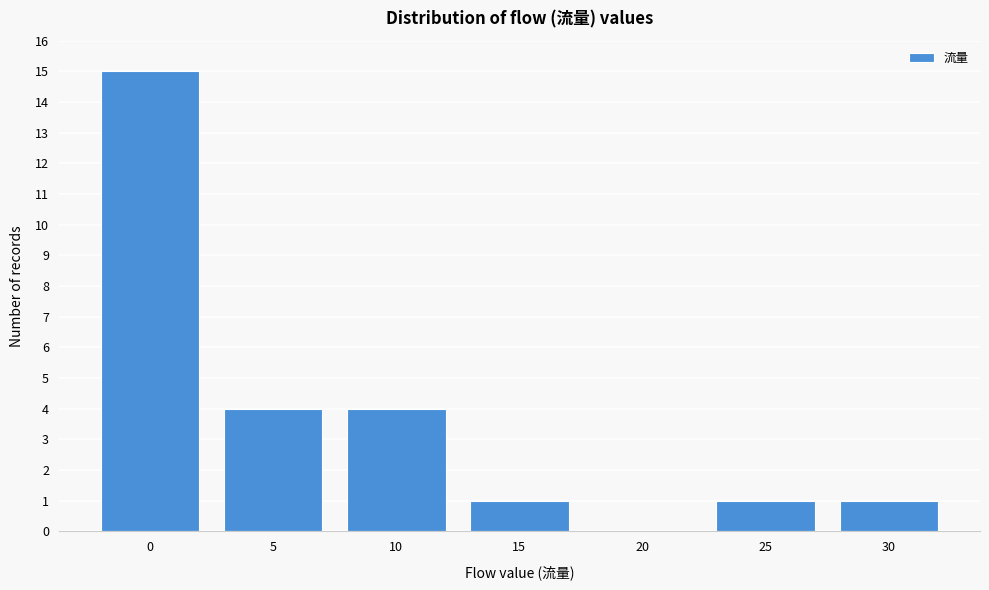

Reading left to right, transcribe all the data shown in this chart.

0=15	5=4	10=4	15=1	20=0	25=1	30=1